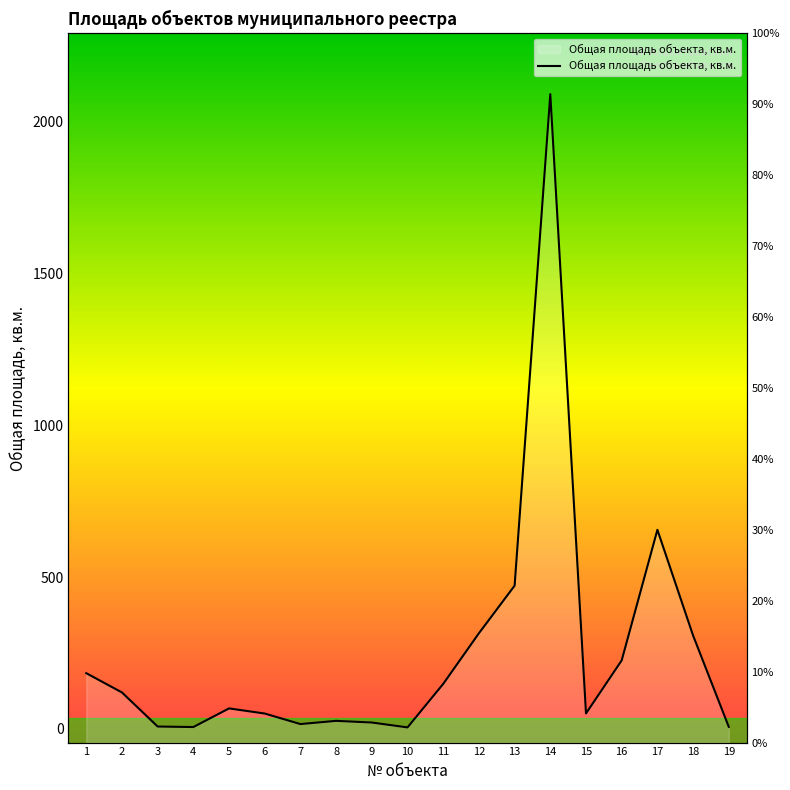

Is it true that the value at 3 is 7.3?

True